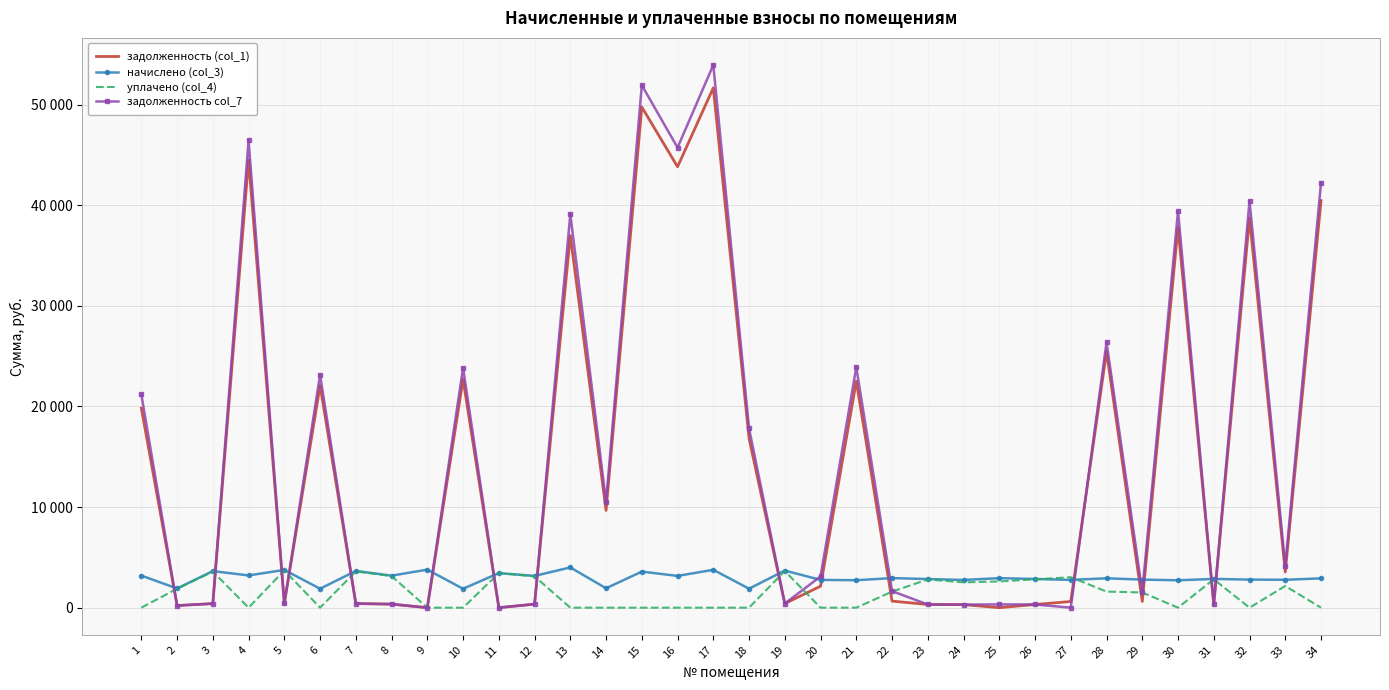

At which category does задолженность col_7 reach its first local valley?

2